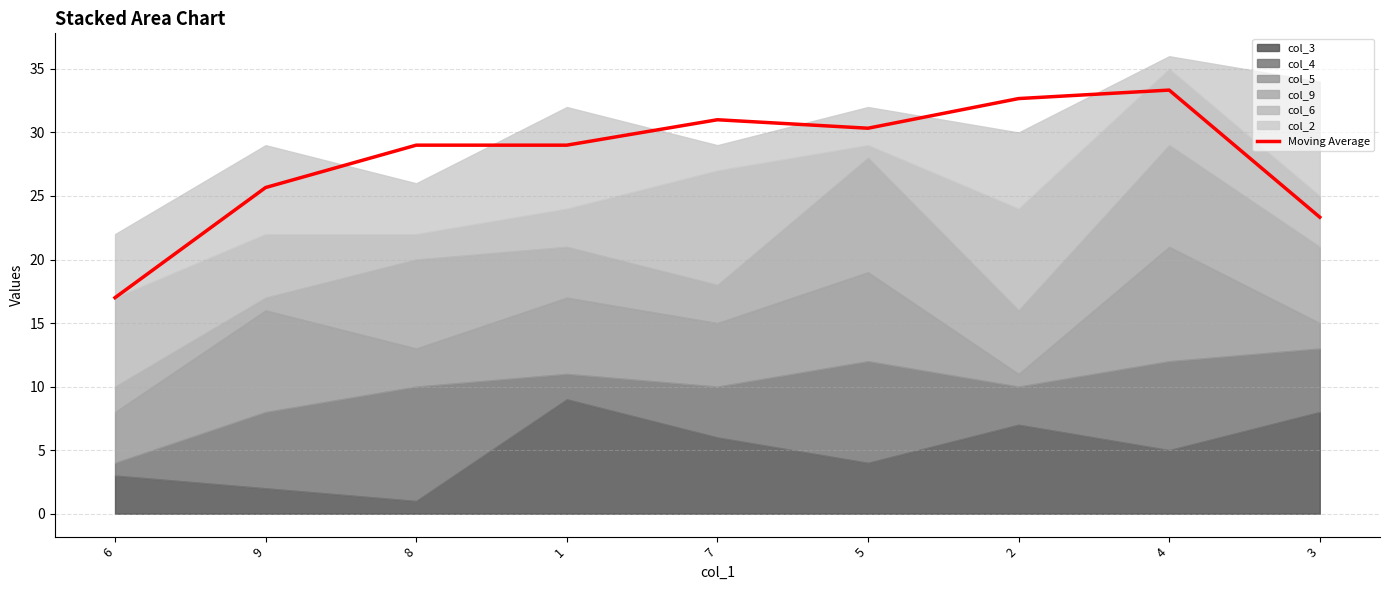

The value at 8 is 29.0. True or false?

True